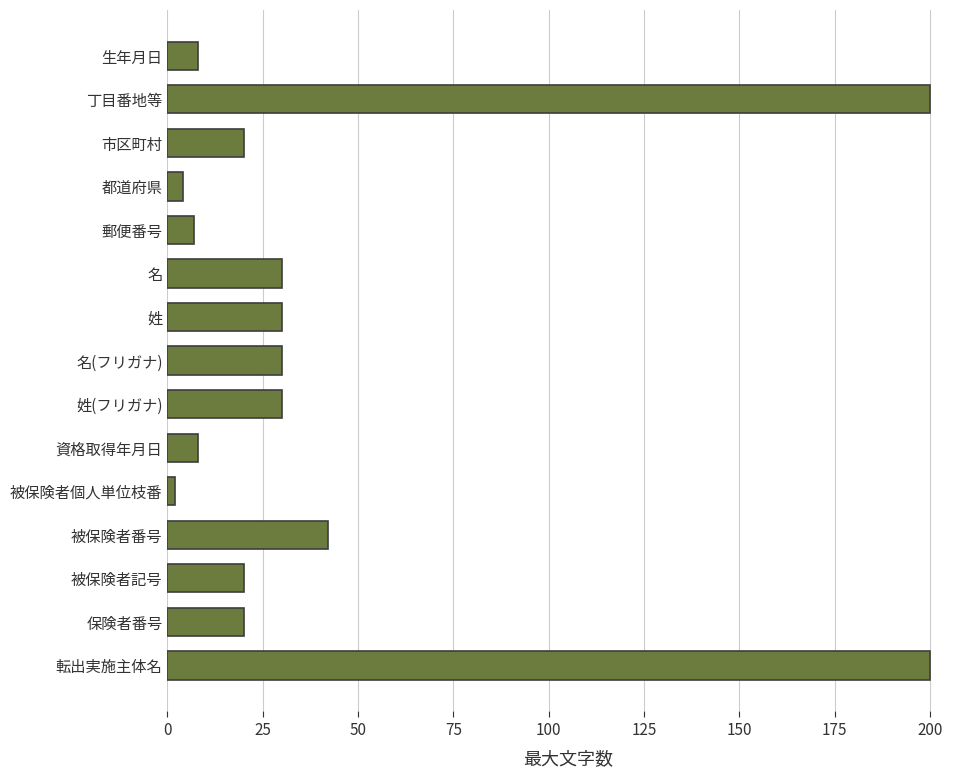

What is the change in value from 被保険者番号 to 資格取得年月日?

-34